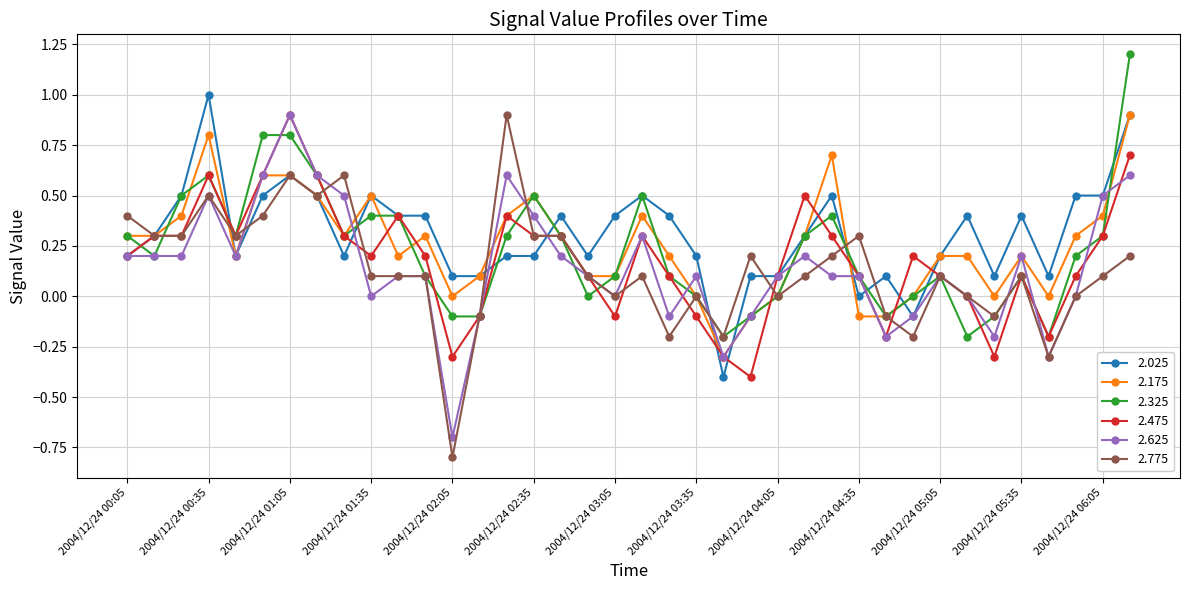

True or false: 2.025 and 2.475 intersect in this chart.

True